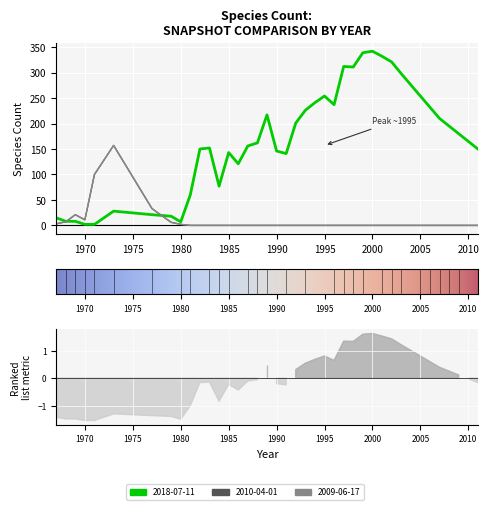

Reading left to right, what are all the values shown in this chart?

2018-07-11: 1967=15	1968=8	1969=8	1970=2	1971=2	1973=28	1977=21	1979=18	1980=7	1981=60	1982=150	1983=152	1984=77	1985=143	1986=121	1987=156	1988=162	1989=217	1990=146	1991=141	1992=201	1993=226	1994=241	1995=254	1996=237	1997=312	1998=311	1999=339	2000=342	2001=332	2002=321	2003=298	2004=276	2005=254	2006=232	2007=210	2008=195	2009=180	2010=165	2011=150
2010-04-01: 1967=3	1968=7	1969=21	1970=11	1971=100	1973=157	1977=33	1979=6	1980=2	1981=0	1982=0	1983=0	1984=0	1985=0	1986=0	1987=0	1988=0	1989=0	1990=0	1991=0	1992=0	1993=0	1994=0	1995=0	1996=0	1997=0	1998=0	1999=0	2000=0	2001=0	2002=0	2003=0	2004=0	2005=0	2006=0	2007=0	2008=0	2009=0	2010=0	2011=0
2009-06-17: 1967=3	1968=7	1969=21	1970=11	1971=100	1973=157	1977=33	1979=6	1980=2	1981=0	1982=0	1983=0	1984=0	1985=0	1986=0	1987=0	1988=0	1989=0	1990=0	1991=0	1992=0	1993=0	1994=0	1995=0	1996=0	1997=0	1998=0	1999=0	2000=0	2001=0	2002=0	2003=0	2004=0	2005=0	2006=0	2007=0	2008=0	2009=0	2010=0	2011=0